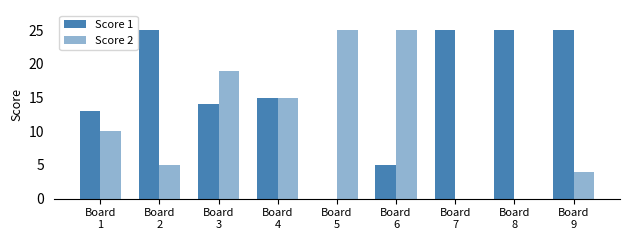

Are the bars horizontal?

No